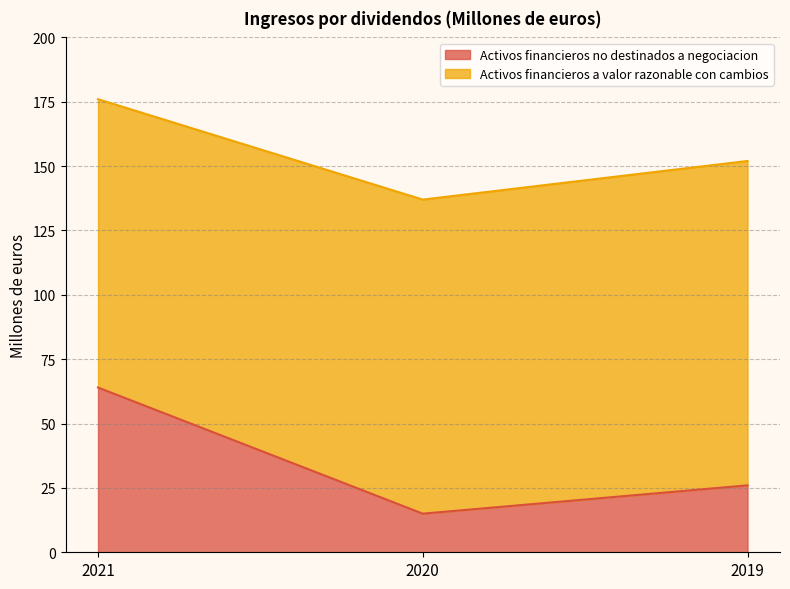

Does the chart have visible grid lines?

Yes